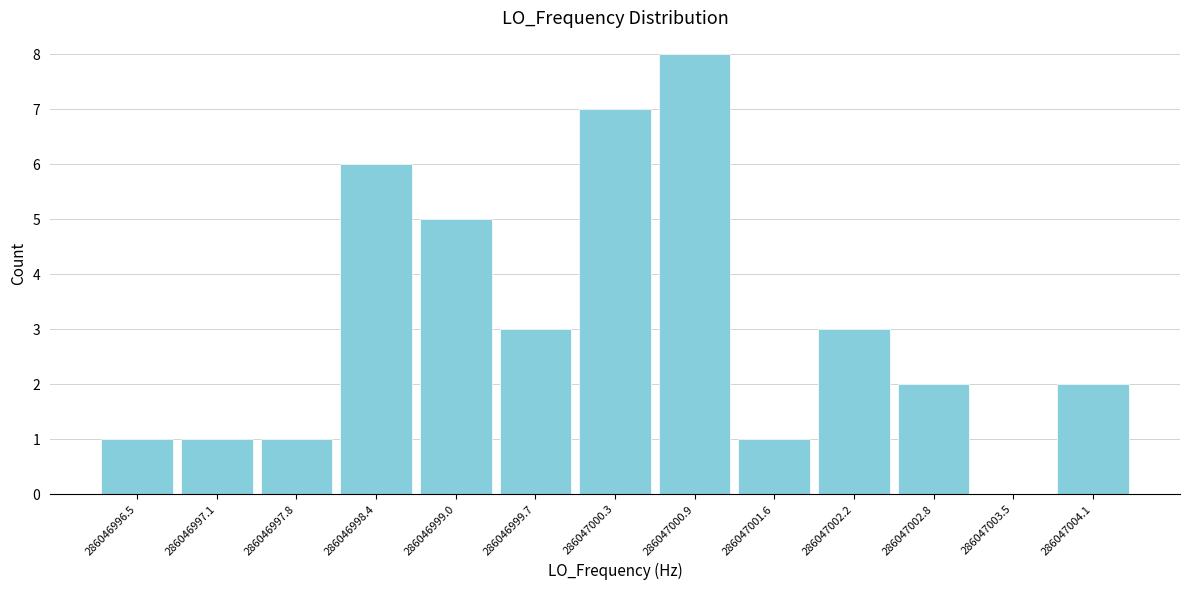

Reading left to right, what are all the values shown in this chart?

286046996.5=1	286046997.1=1	286046997.8=1	286046998.4=6	286046999.0=5	286046999.7=3	286047000.3=7	286047000.9=8	286047001.6=1	286047002.2=3	286047002.8=2	286047003.5=0	286047004.1=2